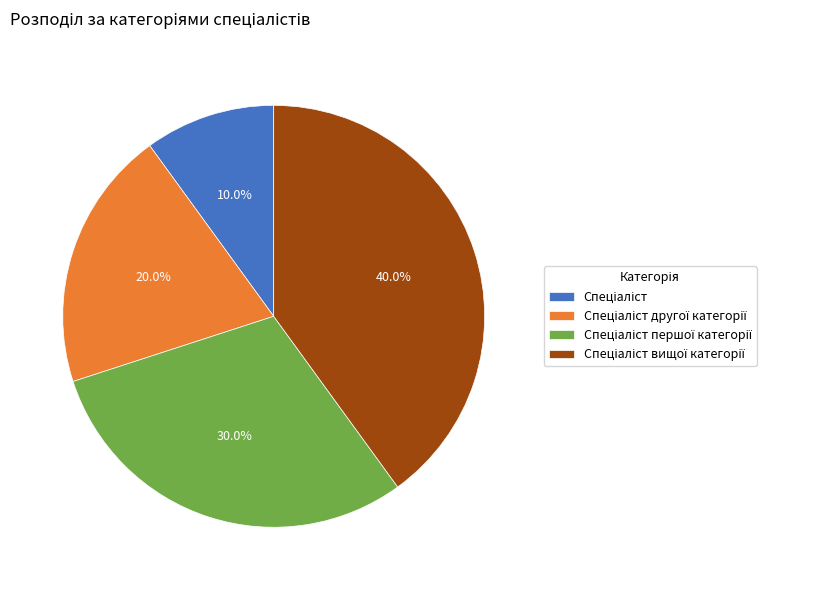

Is there a majority slice in this chart?

No